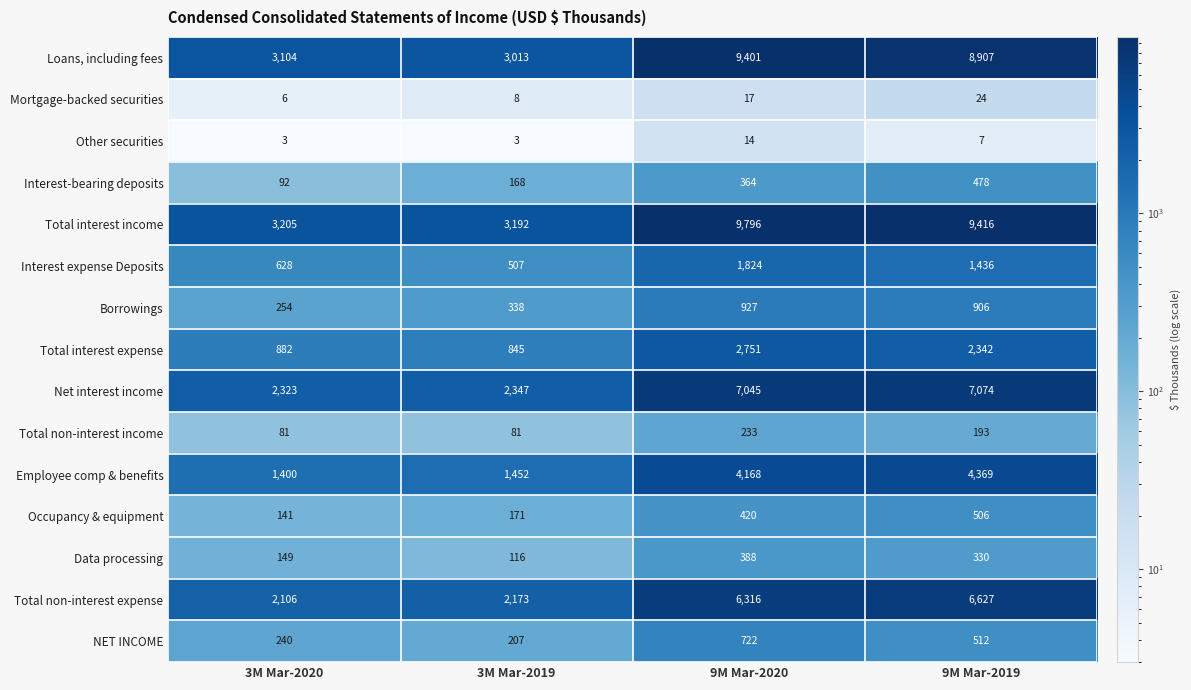

Which series has the largest range (max minus min)?

Total interest income